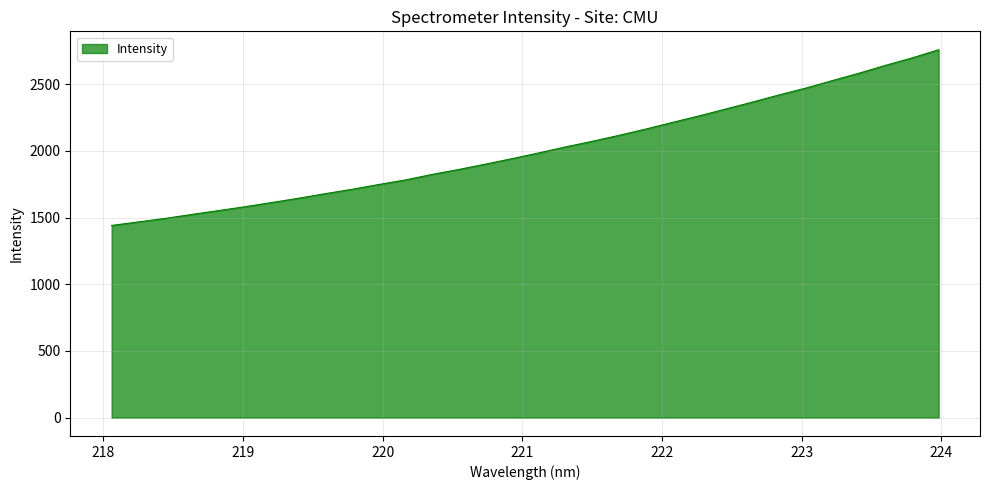

What is the difference between the maximum and minimum values?

1317.7